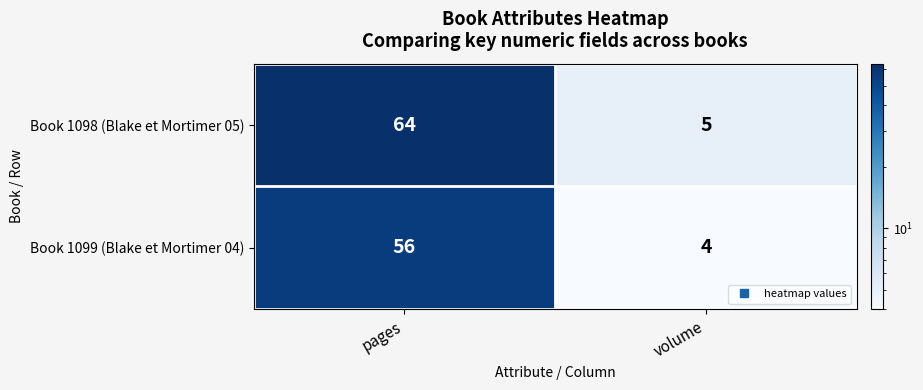

Reading left to right, transcribe all the data shown in this chart.

Book 1098 (Blake et Mortimer 05): 64	5
Book 1099 (Blake et Mortimer 04): 56	4